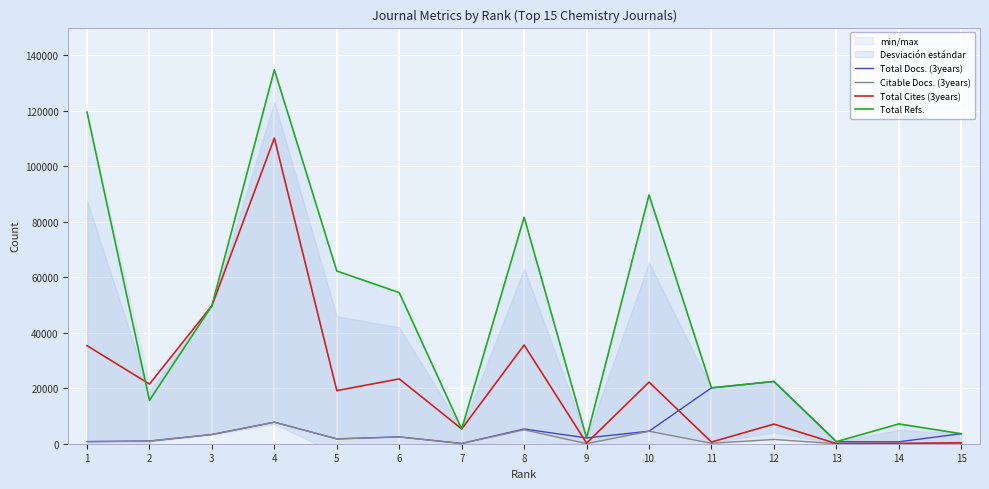

What is the difference between the highest and lowest values at 12?

20911